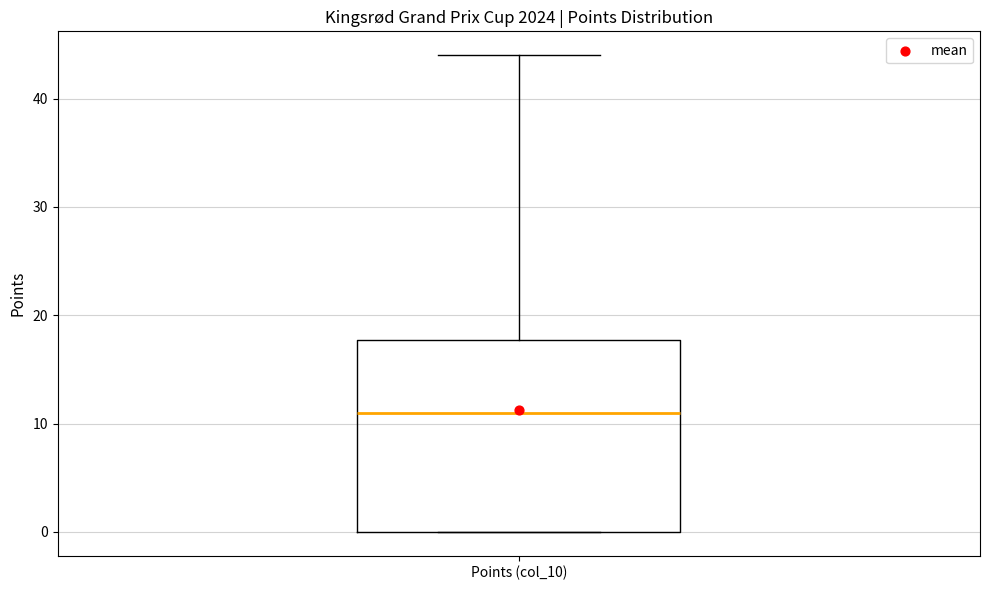

Where is the upper edge of the box for Points (col_10) on the y-axis? The values are not printed on the chart, so give them approximately, as read against the axis.

18